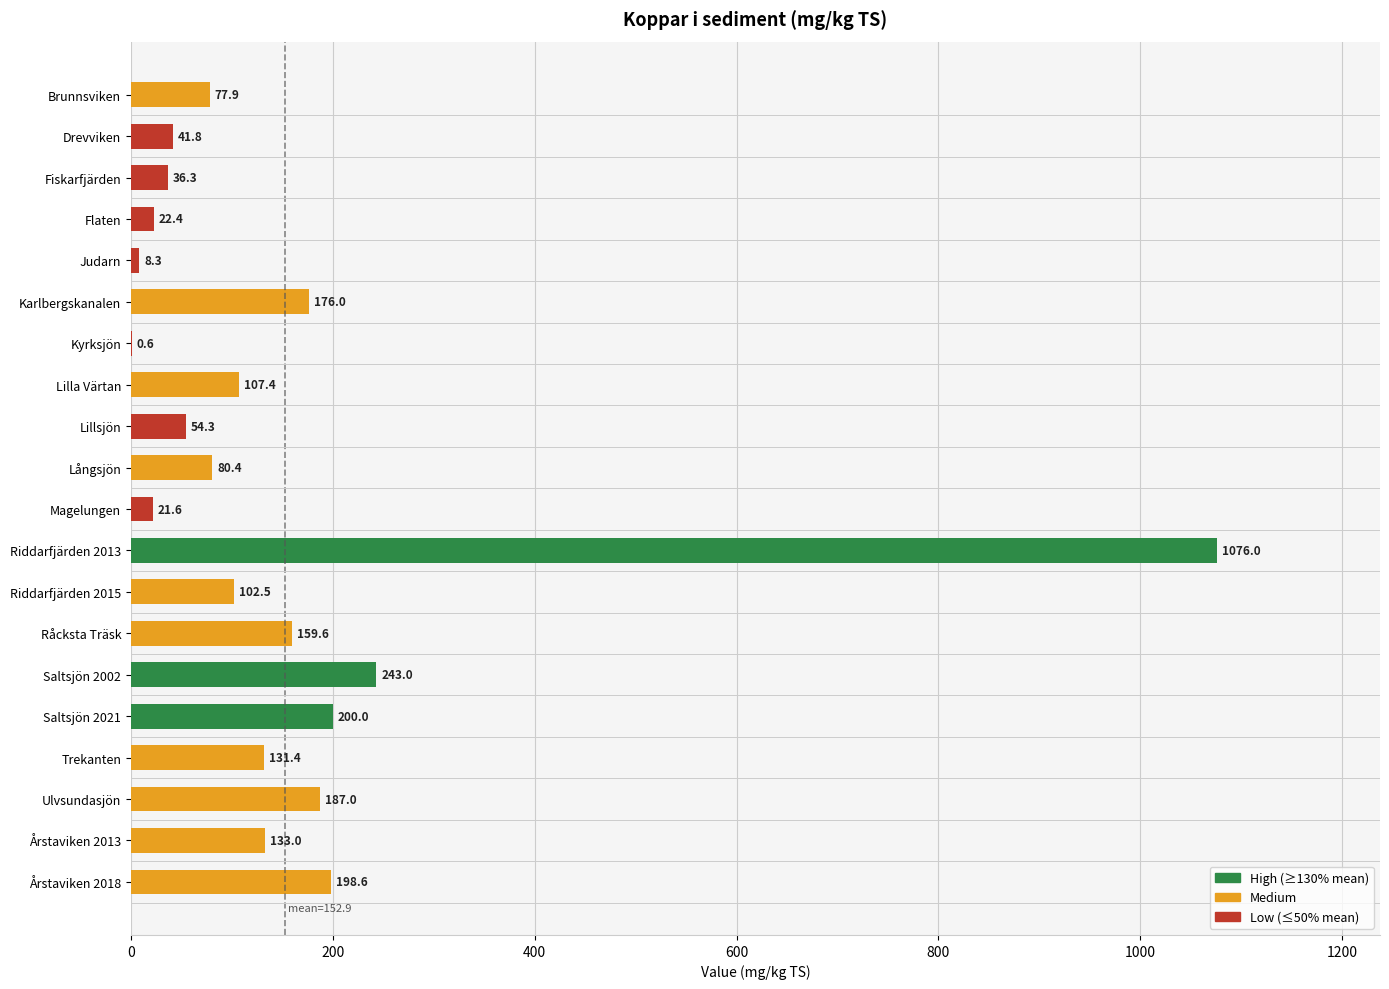

What is the sum of all values?

3058.1